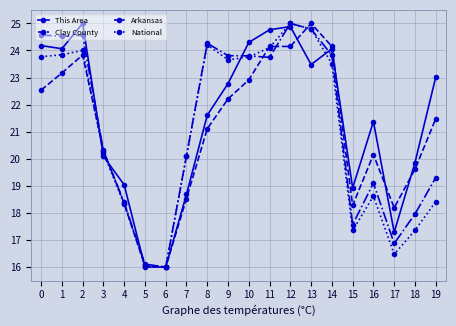

What is the lowest value of the National series?

16.0